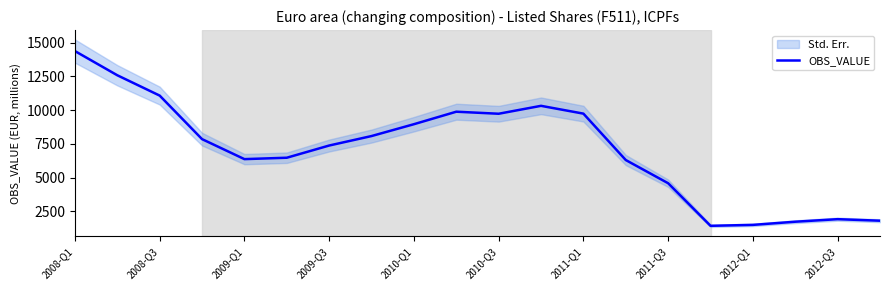

Which category has the highest value in the OBS_VALUE series?

2008-Q1